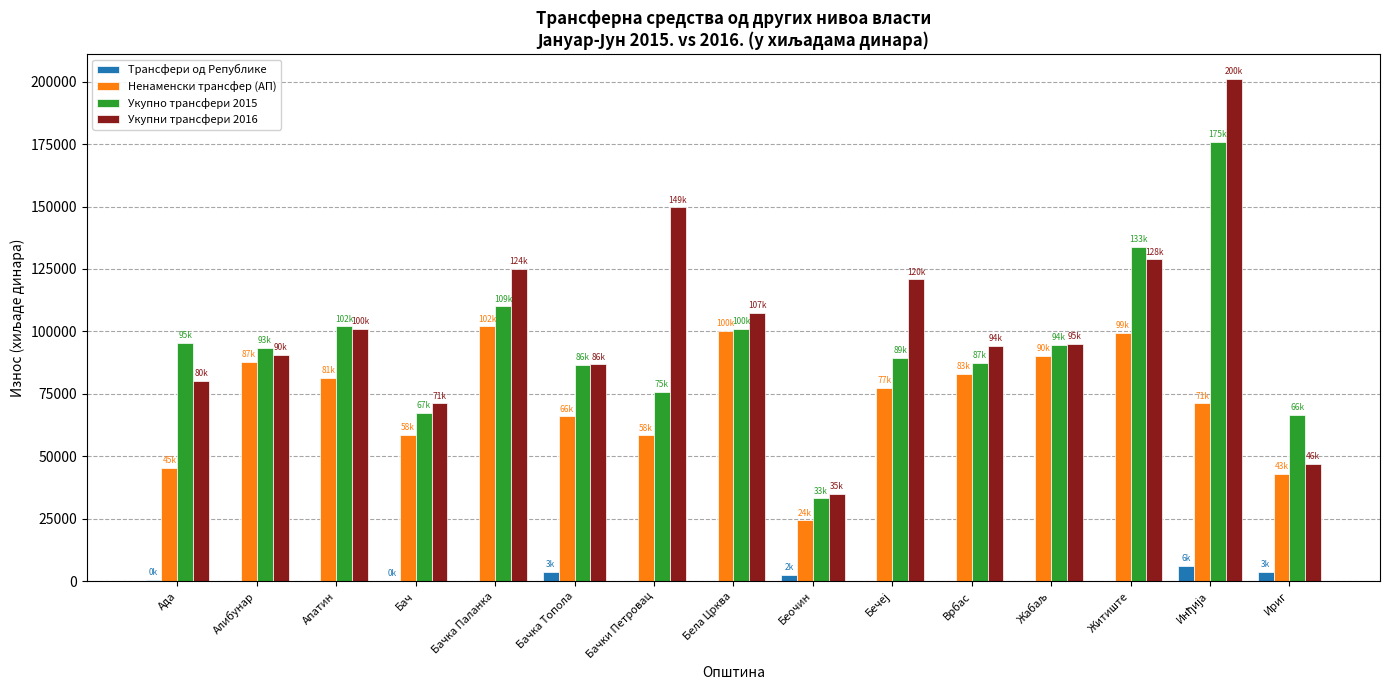

Is the value of Укупни трансфери 2016 at Бачка Паланка greater than the value of Трансфери од Републике at Бачки Петровац?

Yes